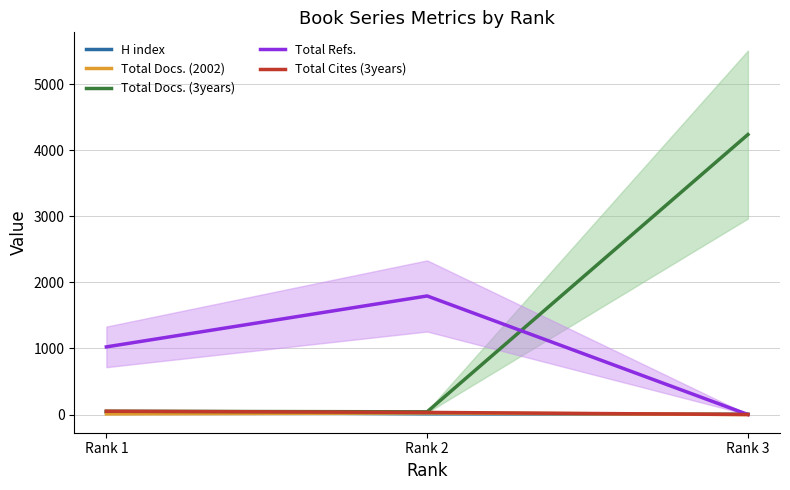

What are all the series names shown in the legend?

H index, Total Docs. (2002), Total Docs. (3years), Total Refs., Total Cites (3years)